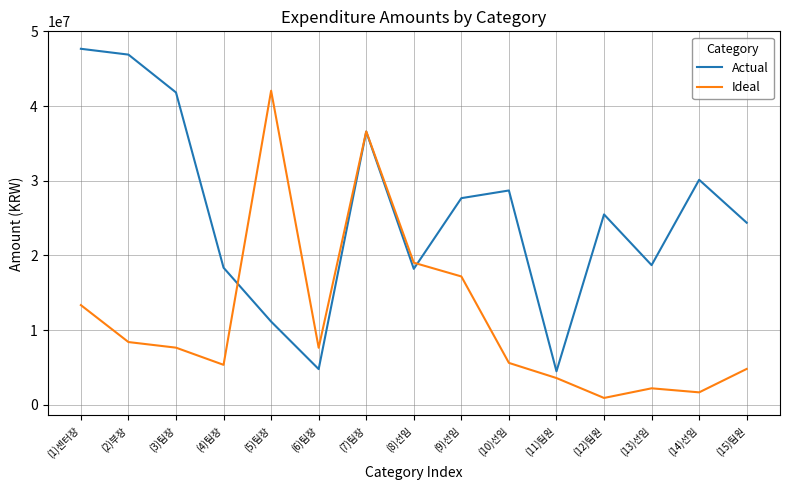

Which label corresponds to the largest value in the chart?

(1)센터장